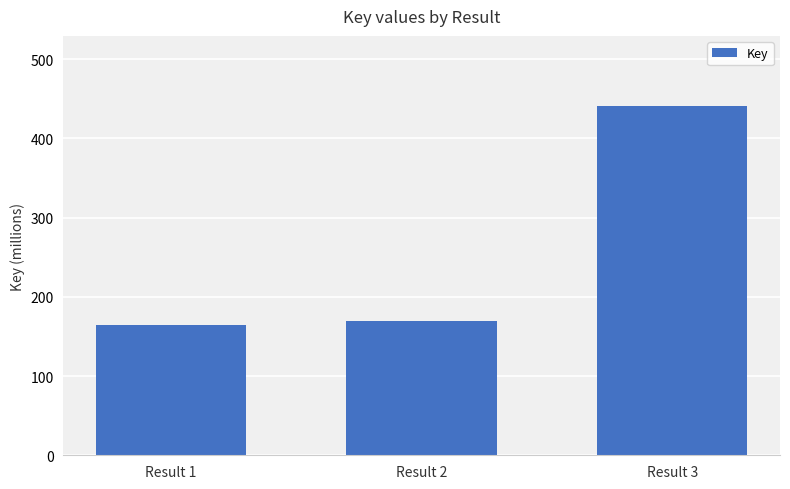

List the labels in order of value, smallest first.

Result 1, Result 2, Result 3